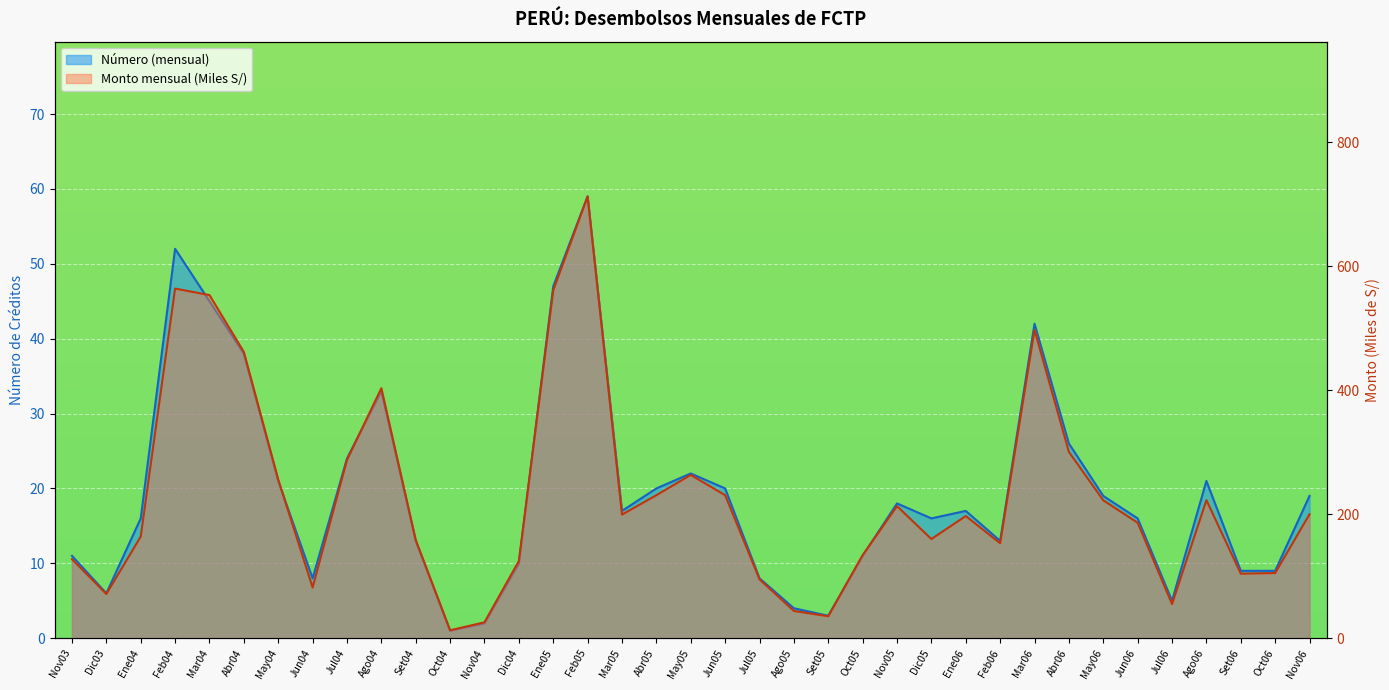

What is the sum of the Número (mensual) values at Dic05 and Set05?

19.0